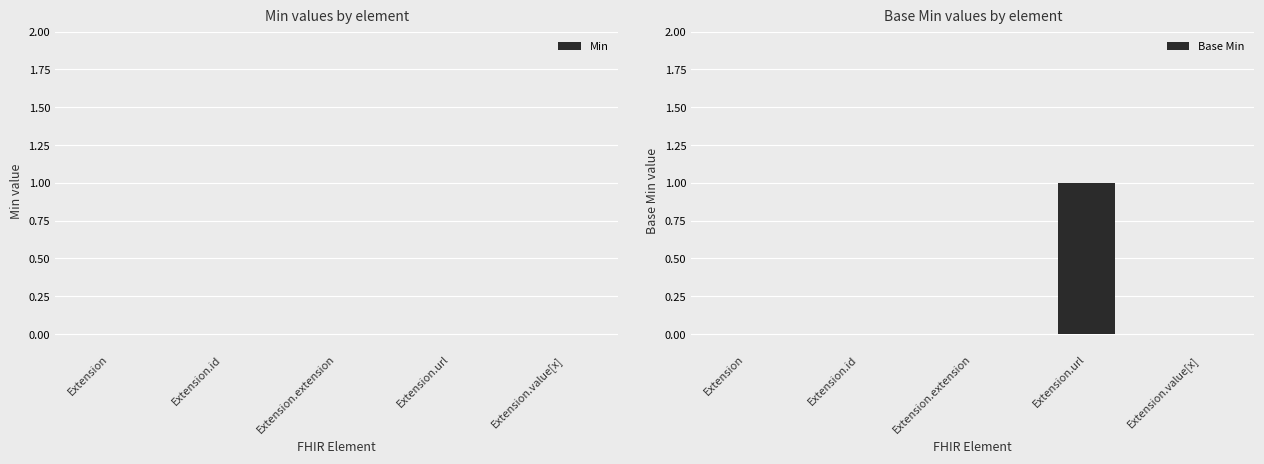

What is the change in value from Extension to Extension.url?

+1